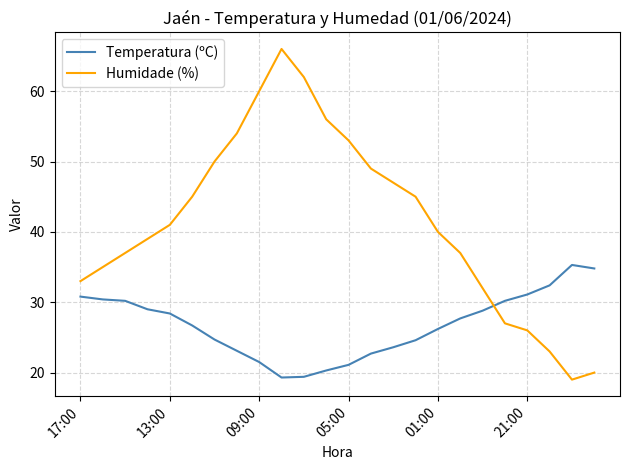

Which series has the widest spread of values?

Humidade (%)